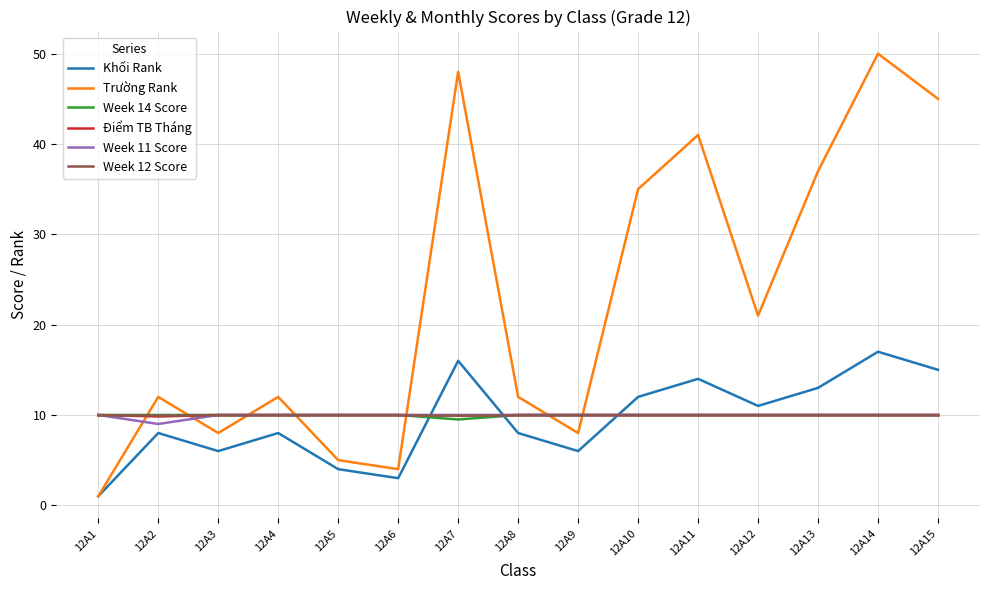

Which series has the largest total across all categories?

Trường Rank